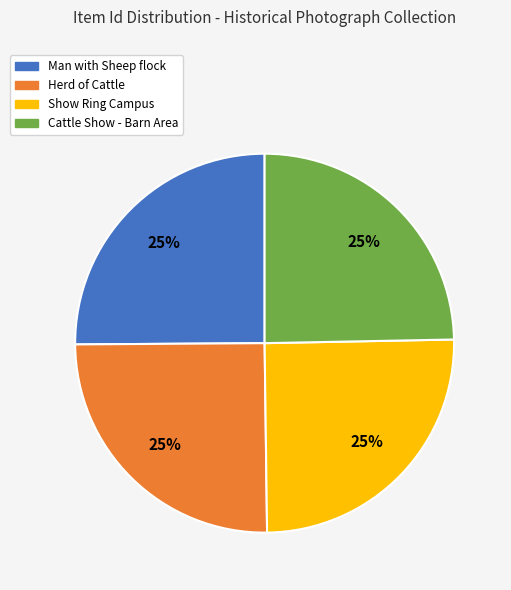

Is there a majority slice in this chart?

No